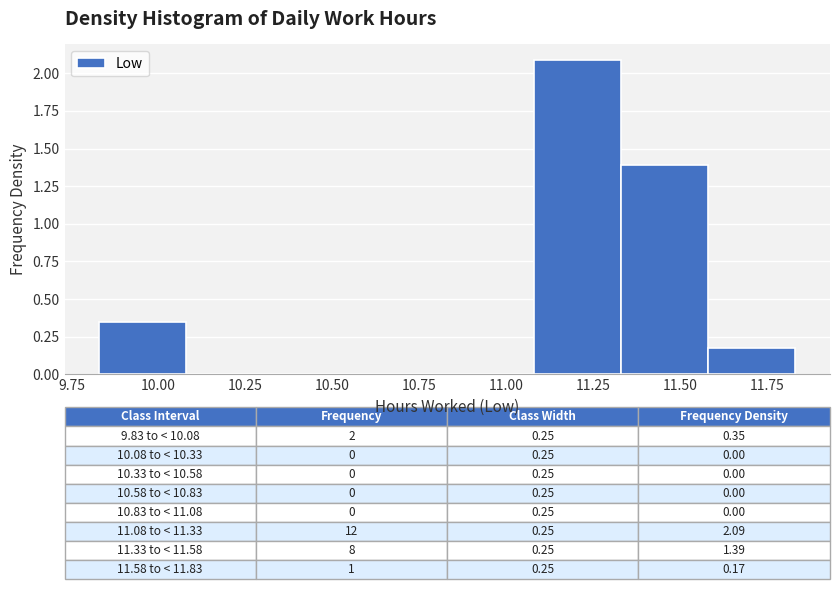

Which range on the x-axis has the tallest bar?

11.08 to 11.33